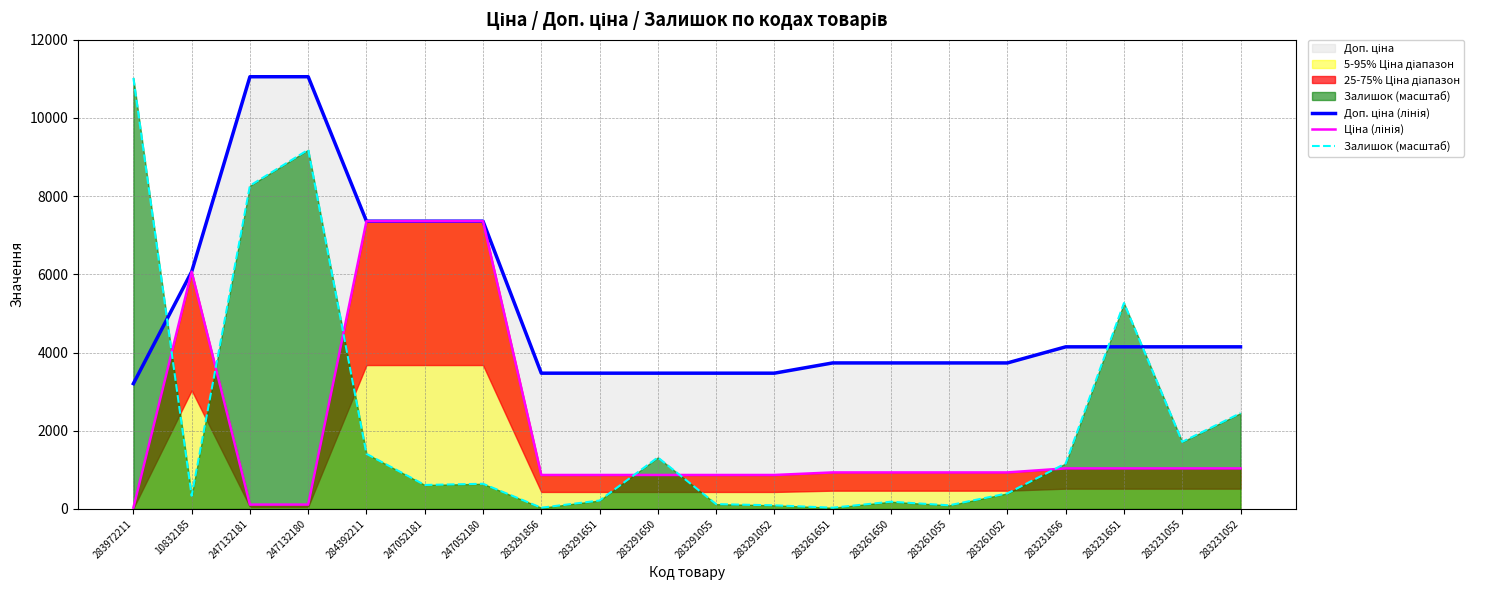

Reading left to right, what are all the values shown in this chart?

Доп. ціна (лінія): 283972211=3205.0	10832185=6067.2	247132181=11055.0	247132180=11055.0	284392211=7360.2	247052181=7360.2	247052180=7360.2	283291856=3472.1	283291651=3472.1	283291650=3472.1	283291055=3472.1	283291052=3472.1	283261651=3734.2	283261650=3734.2	283261055=3734.2	283261052=3734.2	283231856=4145.9	283231651=4145.9	283231055=4145.9	283231052=4145.9
Ціна (лінія): 283972211=32.0	10832185=6067.2	247132181=110.5	247132180=110.5	284392211=7360.2	247052181=7360.2	247052180=7360.2	283291856=868.0	283291651=868.0	283291650=868.0	283291055=868.0	283291052=868.0	283261651=933.5	283261650=933.5	283261055=933.5	283261052=933.5	283231856=1036.5	283231651=1036.5	283231055=1036.5	283231052=1036.5
Залишок (масштаб): 283972211=11024.4	10832185=336.9	247132181=8268.3	247132180=9187.0	284392211=1408.7	247052181=612.5	247052180=643.1	283291856=30.6	283291651=214.4	283291650=1316.8	283291055=122.5	283291052=91.9	283261651=30.6	283261650=183.7	283261055=91.9	283261052=398.1	283231856=1163.7	283231651=5267.2	283231055=1714.9	283231052=2449.9